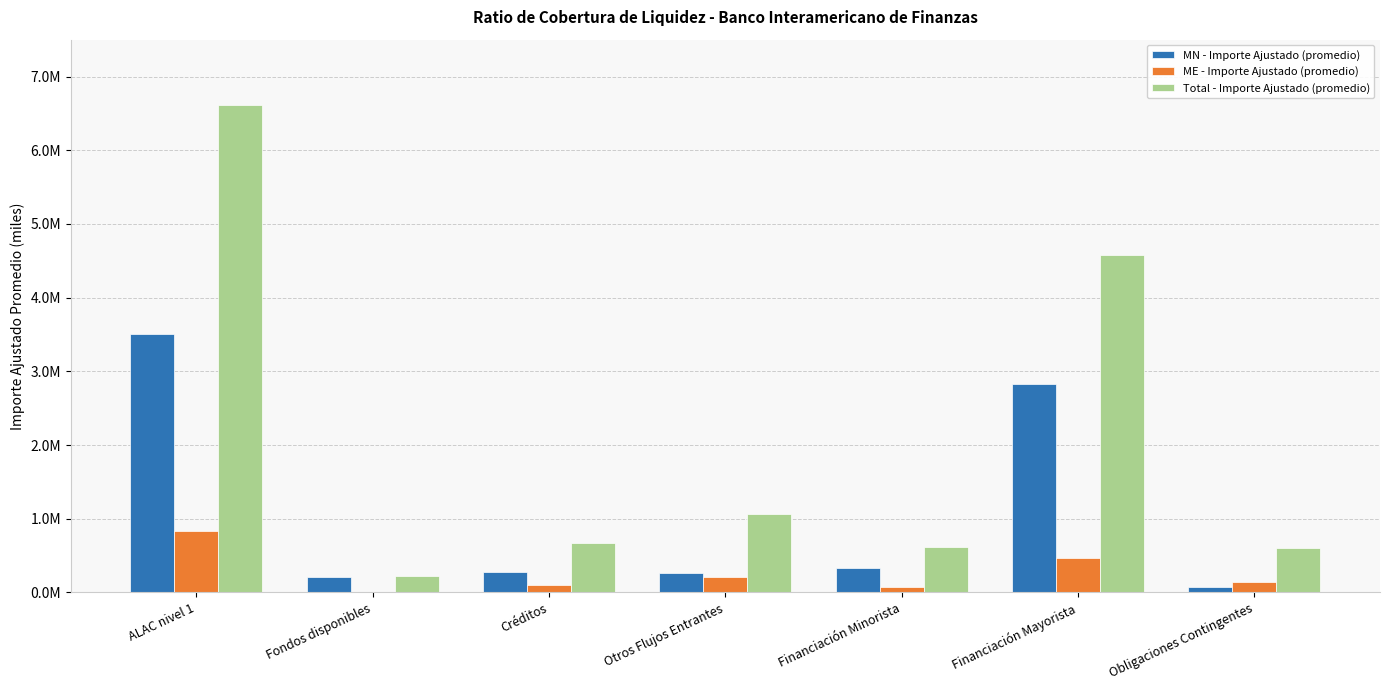

What is the difference between the Total - Importe Ajustado (promedio) values at Obligaciones Contingentes and Créditos?

71413.9